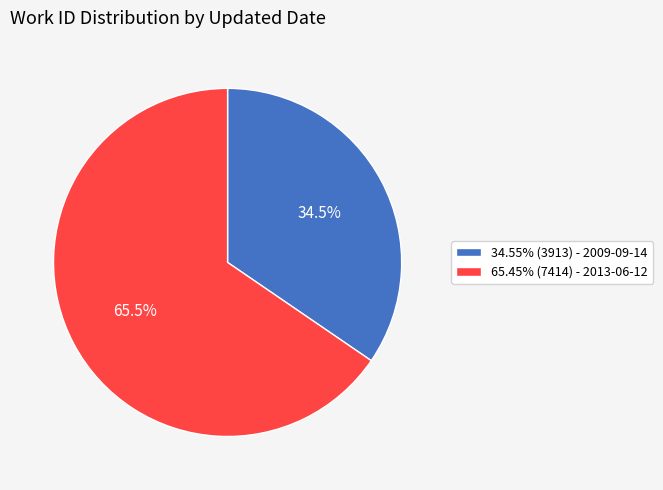

Is the sum of 34.55% (3913) - 2009-09-14 and 65.45% (7414) - 2013-06-12 greater than half?

Yes